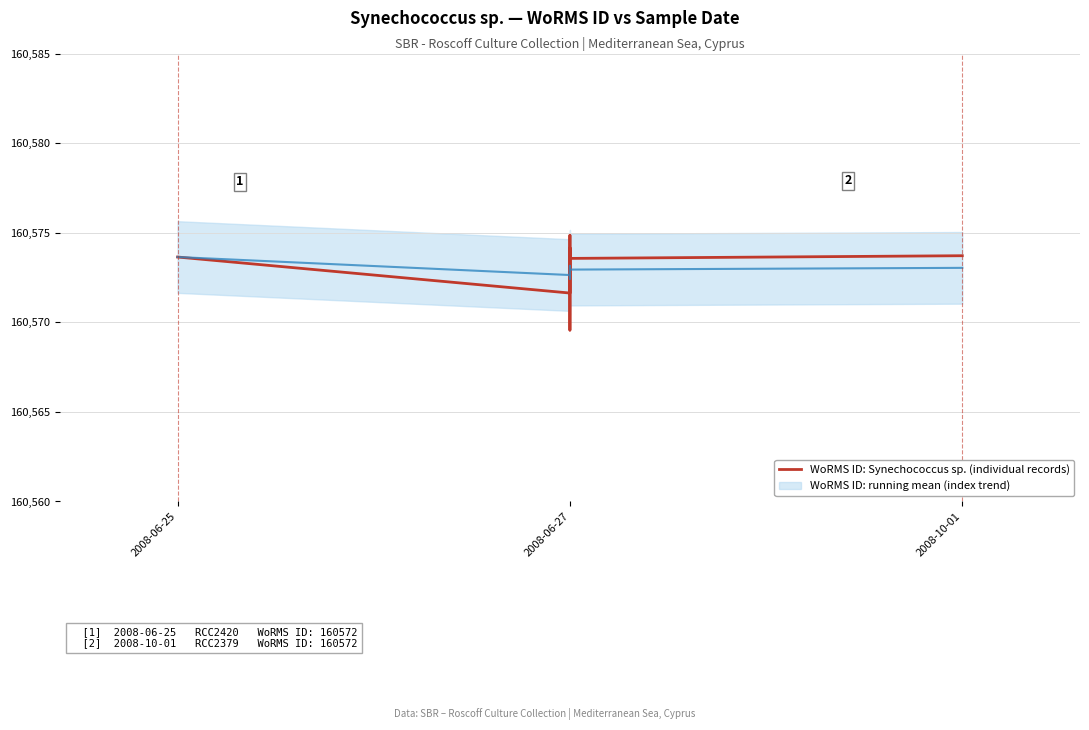

How many points are higher than both their immediate neighbors (excluding endpoints)?

2